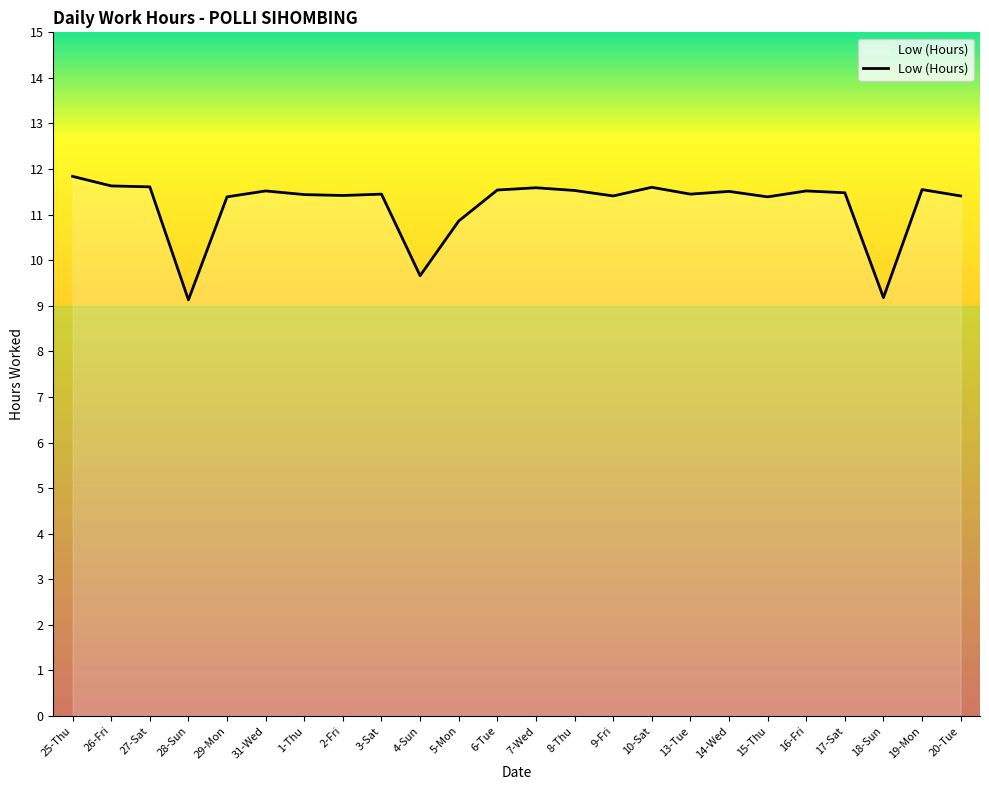

What is the greatest value displayed?

11.8